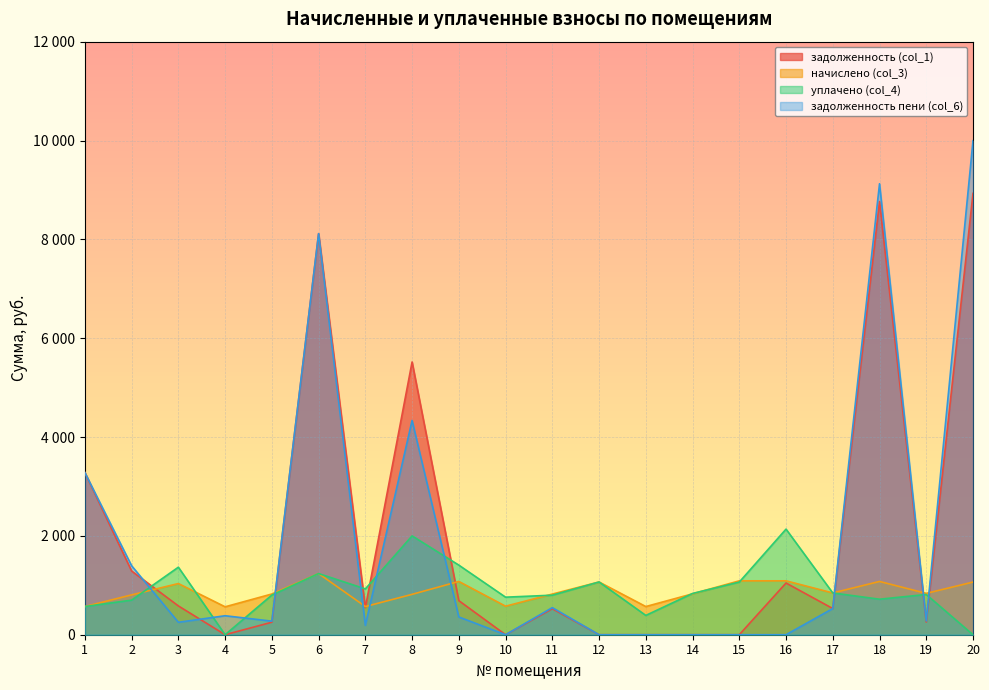

Read the задолженность пени (col_6) value at 20.

9996.0